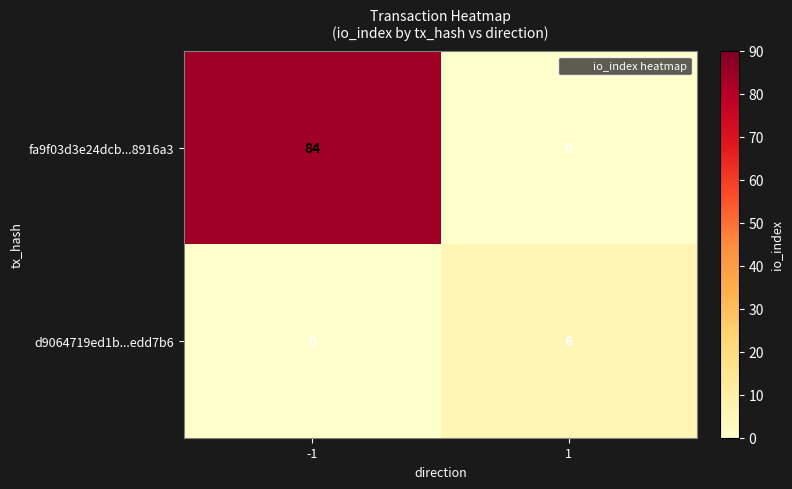

What is the difference between the maximum and minimum values in the fa9f03d3e24dcb...8916a3 series?

84